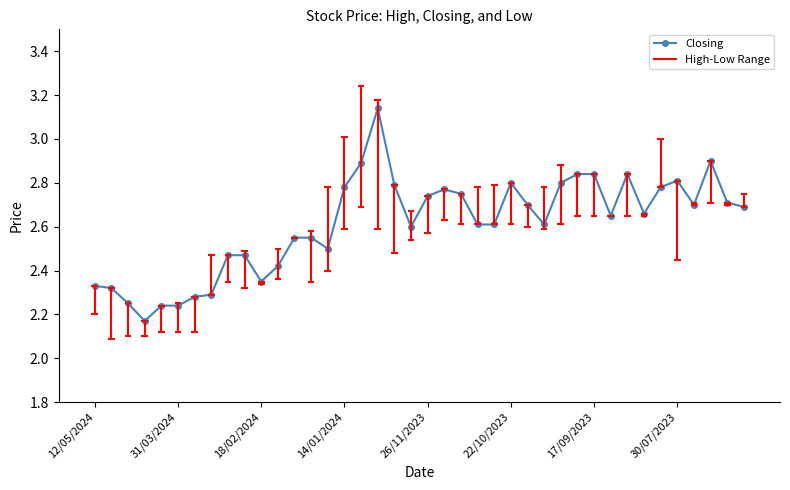

What is the difference between the maximum and minimum values?

1.0